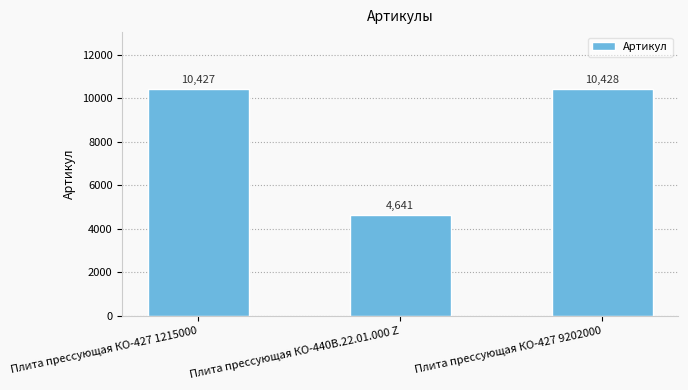

Which has a higher value, Плита прессующая КО-427 9202000 or Плита прессующая КО-440В.22.01.000 Z?

Плита прессующая КО-427 9202000